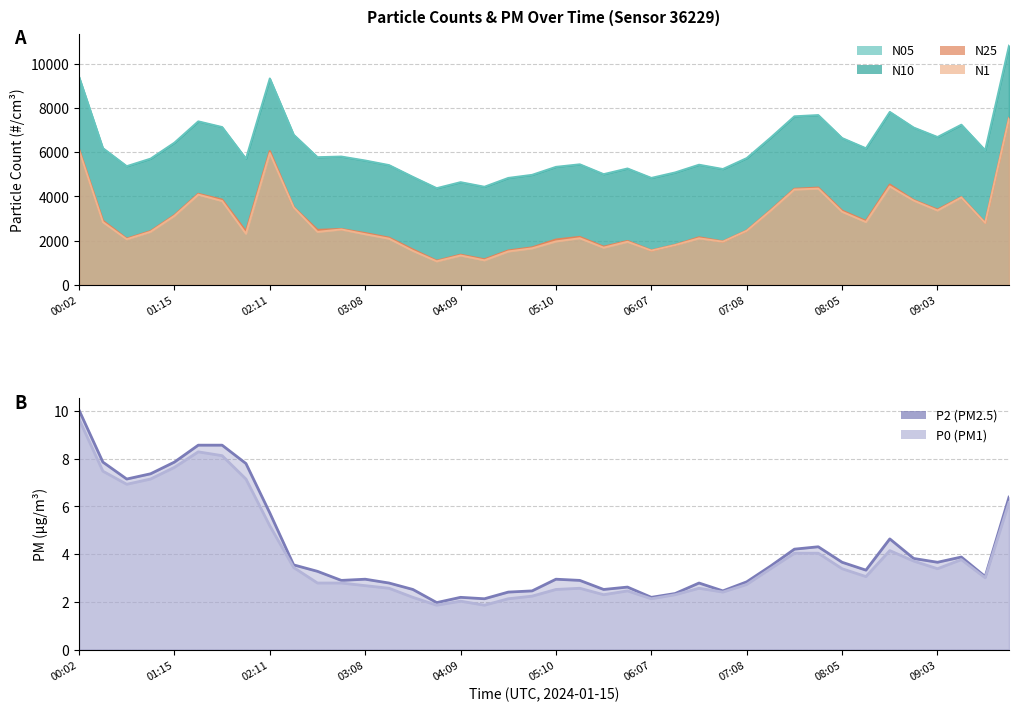

List the labels in order of N10 value, largest first.

09:47, 00:02, 02:11, 08:33, 07:51, 07:37, 01:29, 09:18, 01:43, 08:48, 02:25, 09:03, 07:23, 08:05, 01:15, 00:32, 08:19, 09:33, 02:53, 02:39, 07:08, 01:01, 01:57, 03:08, 05:25, 06:39, 03:22, 00:46, 05:10, 05:53, 06:54, 06:23, 05:39, 04:56, 03:36, 06:07, 04:42, 04:09, 04:25, 03:52